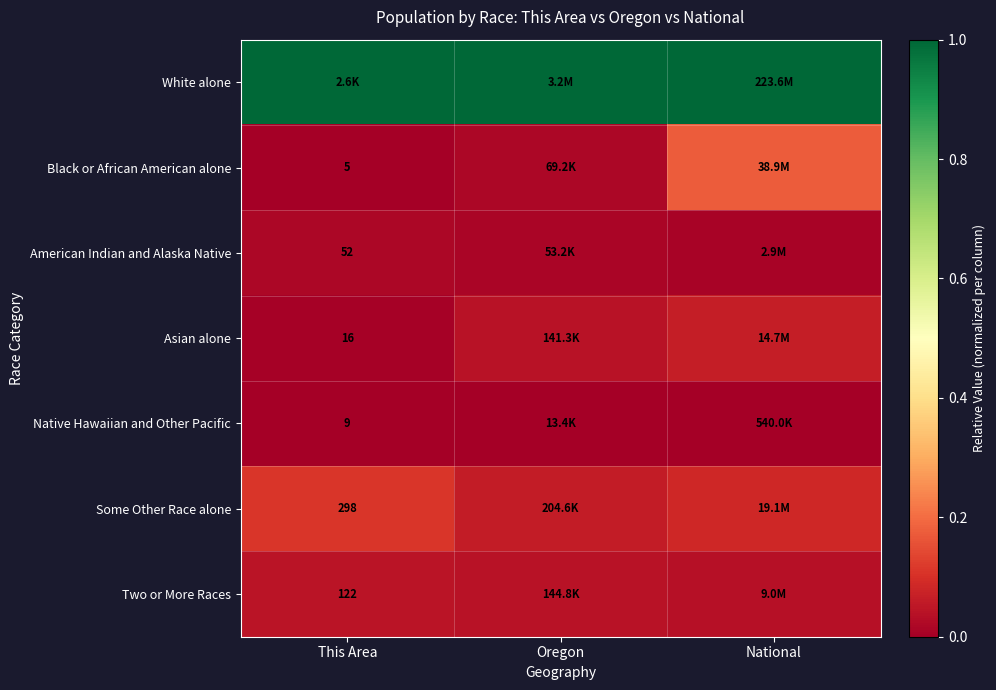

Is the value of Native Hawaiian and Other Pacific at This Area greater than the value of Two or More Races at This Area?

No